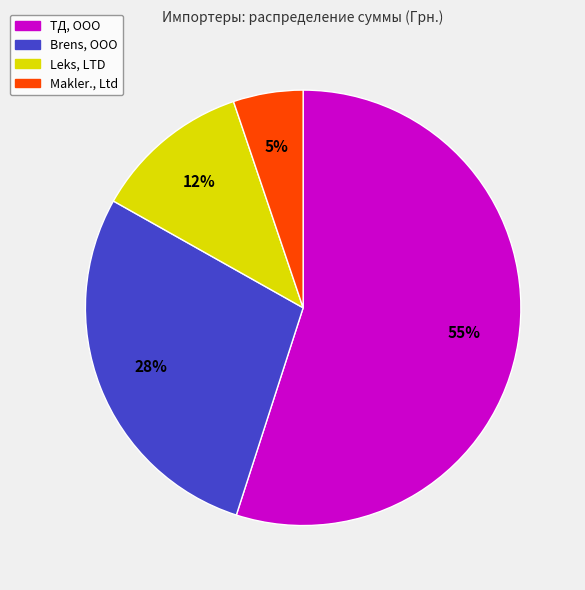

Is it true that Brens, ООО is 28% of the pie?

True